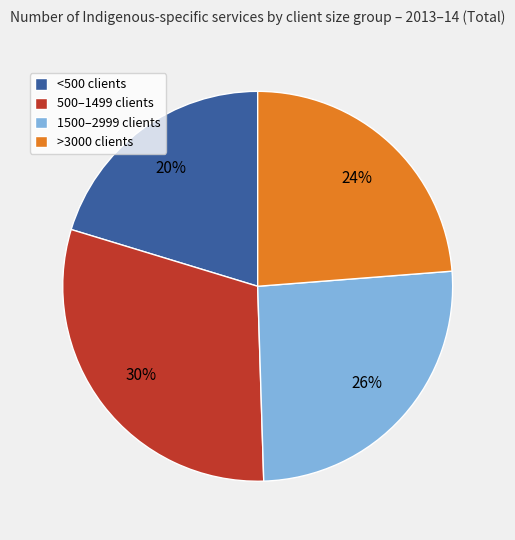

Rank the categories by value from lowest to highest.

<500 clients, >3000 clients, 1500–2999 clients, 500–1499 clients